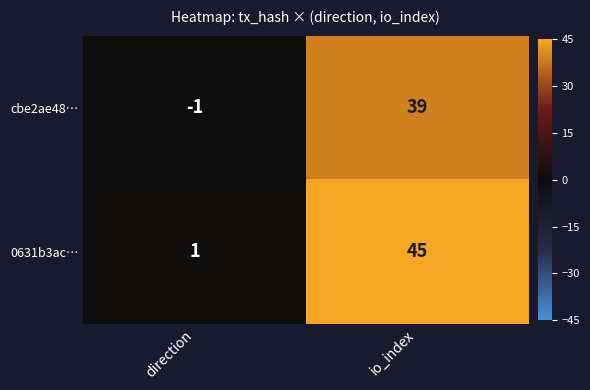

What is the sum of the cbe2ae48… values at io_index and direction?

38